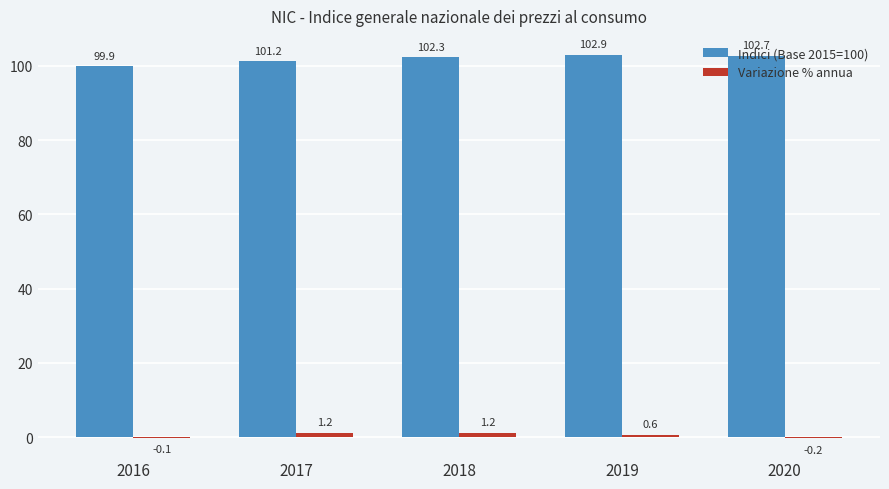

What is the difference between the Variazione % annua values at 2019 and 2016?

0.7